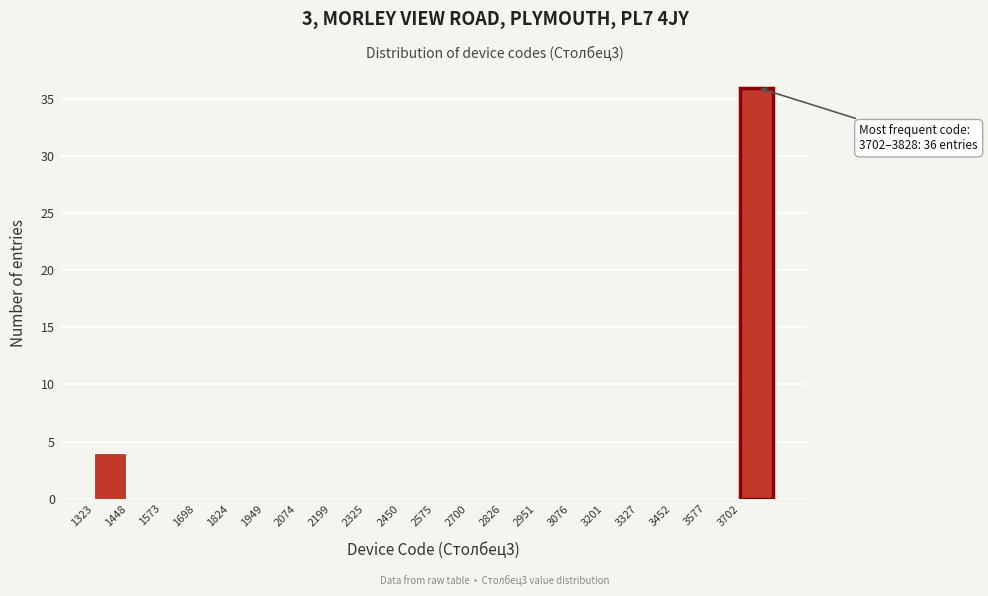

Over which range of the x-axis is the bar tallest?

3700 to 3820